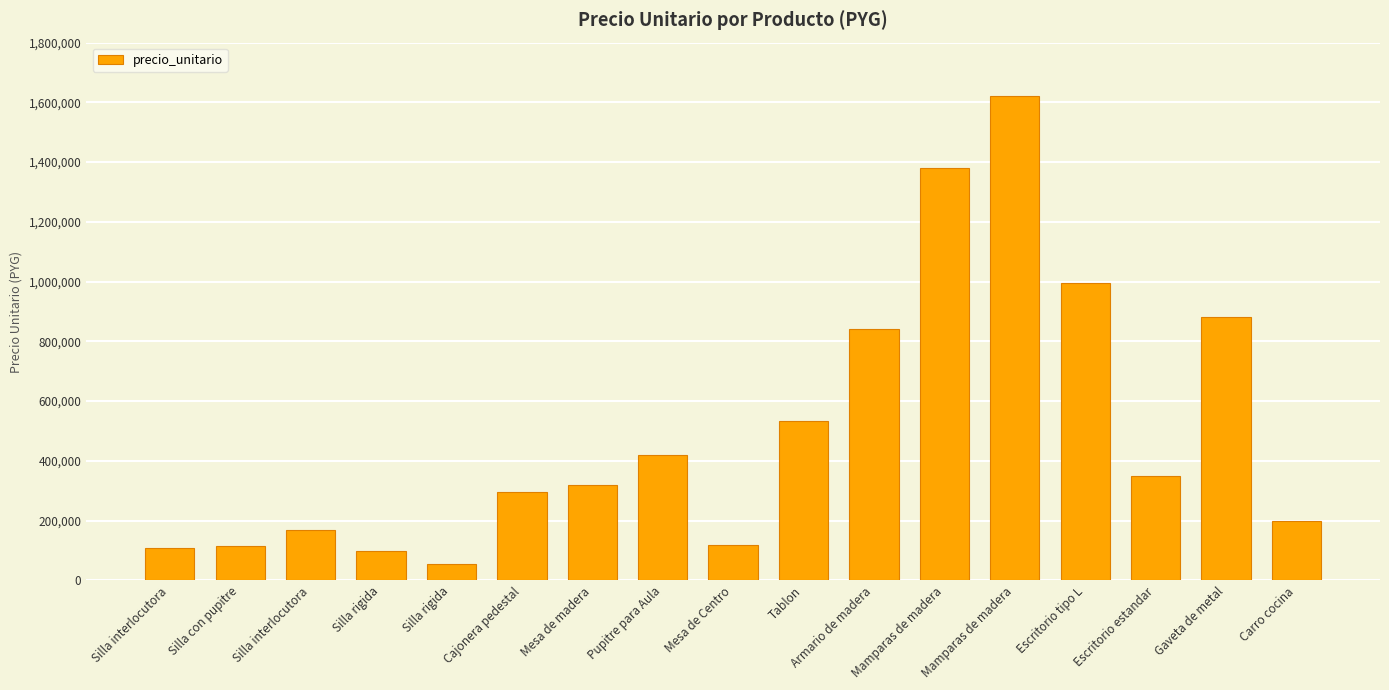

How many data points are less than 320000?

8